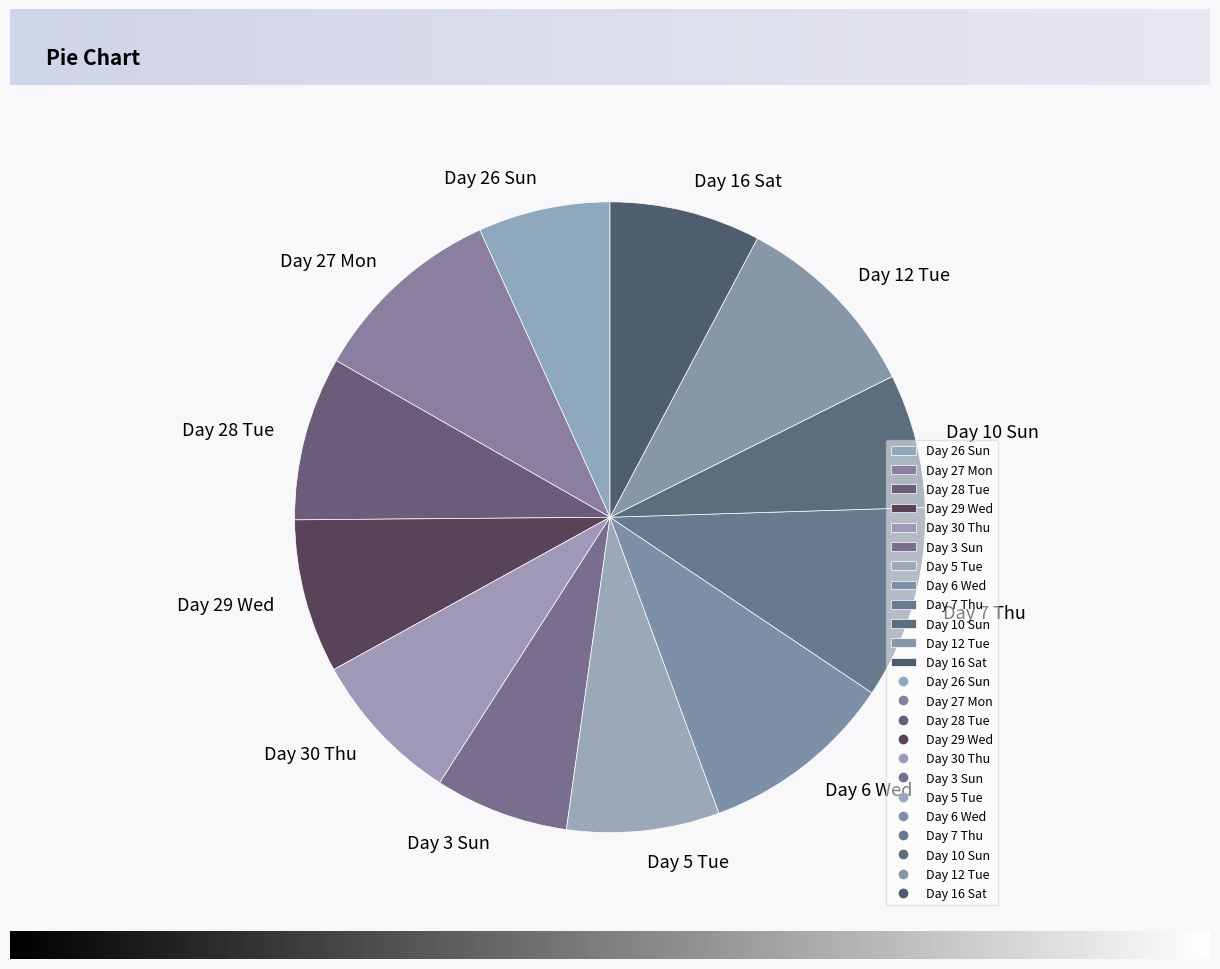

True or false: Day 27 Mon accounts for 10% of the total.

True